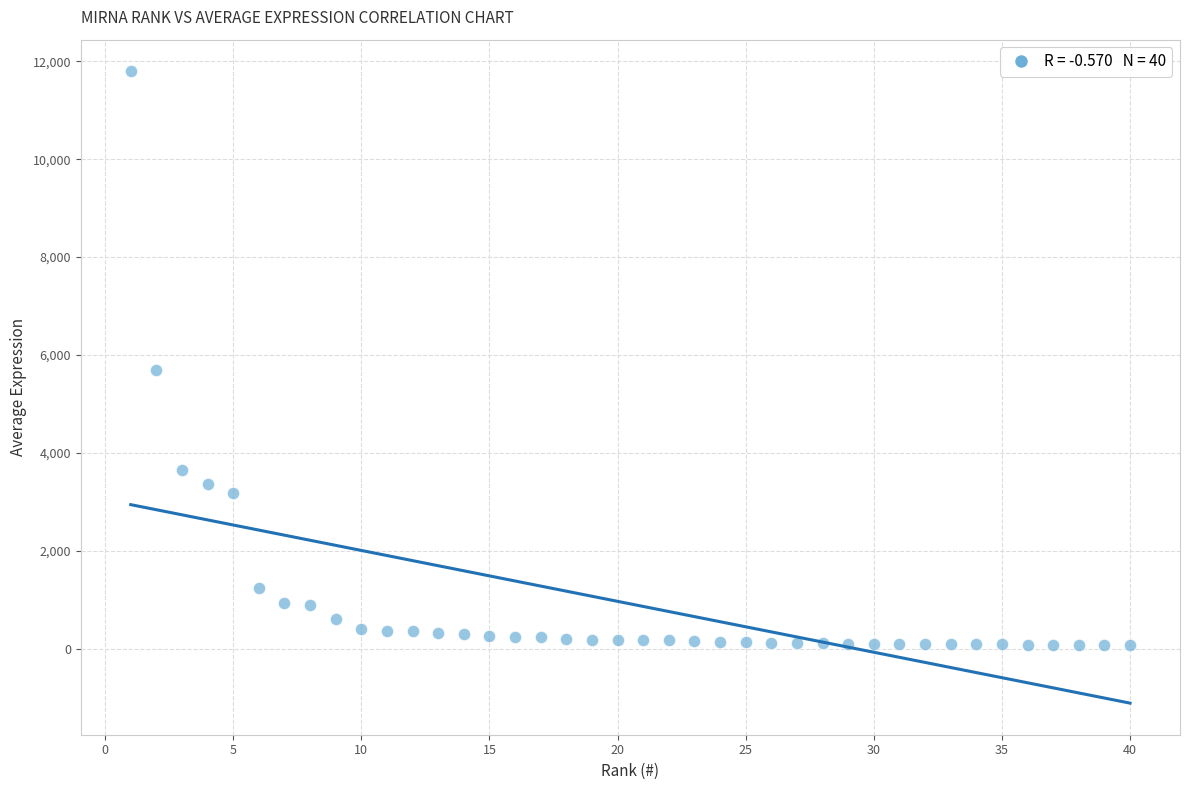

What Y value in the scatter plot is closest to 5931?

5695.6